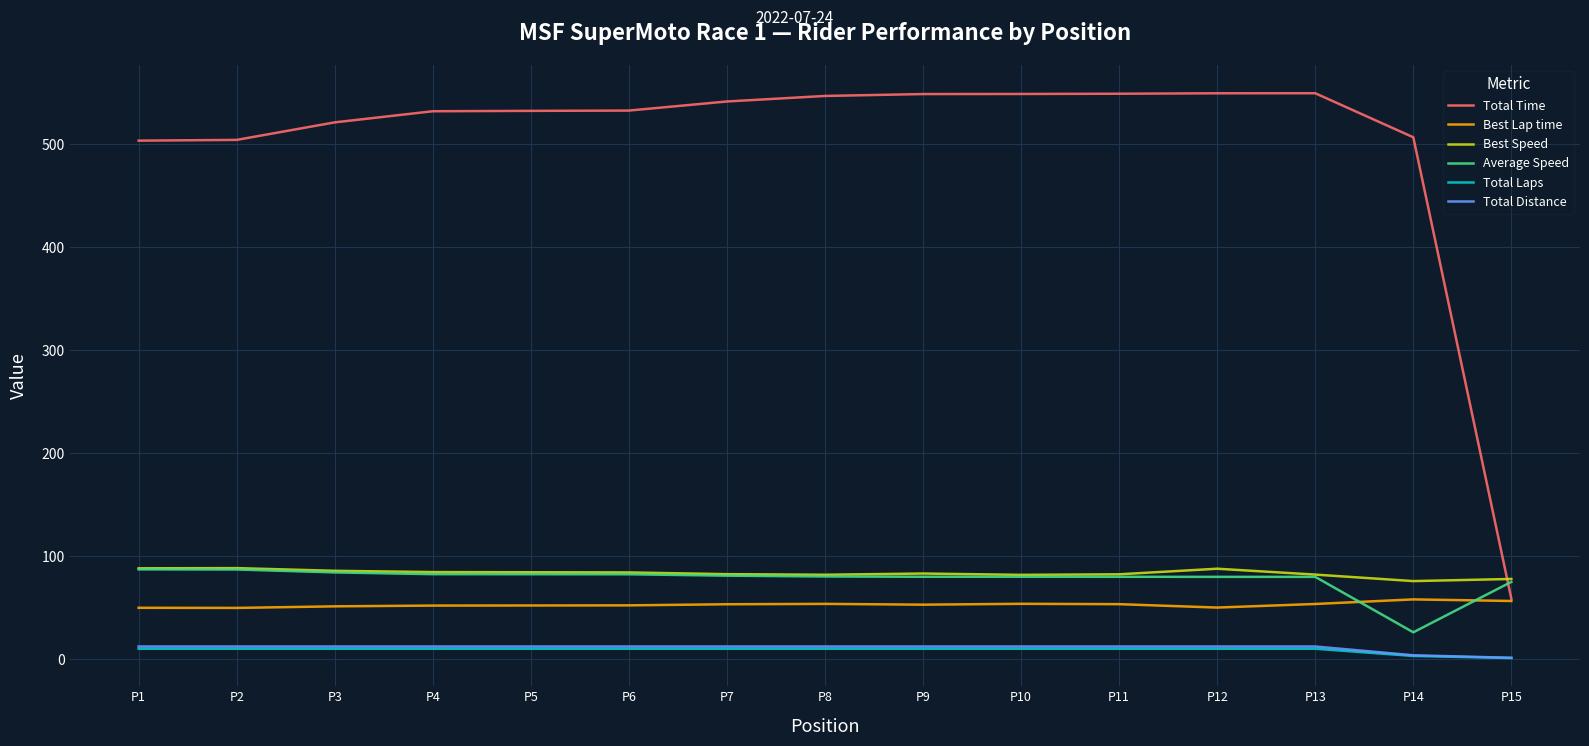

What is the difference between the Total Laps values at P15 and P2?

9.0